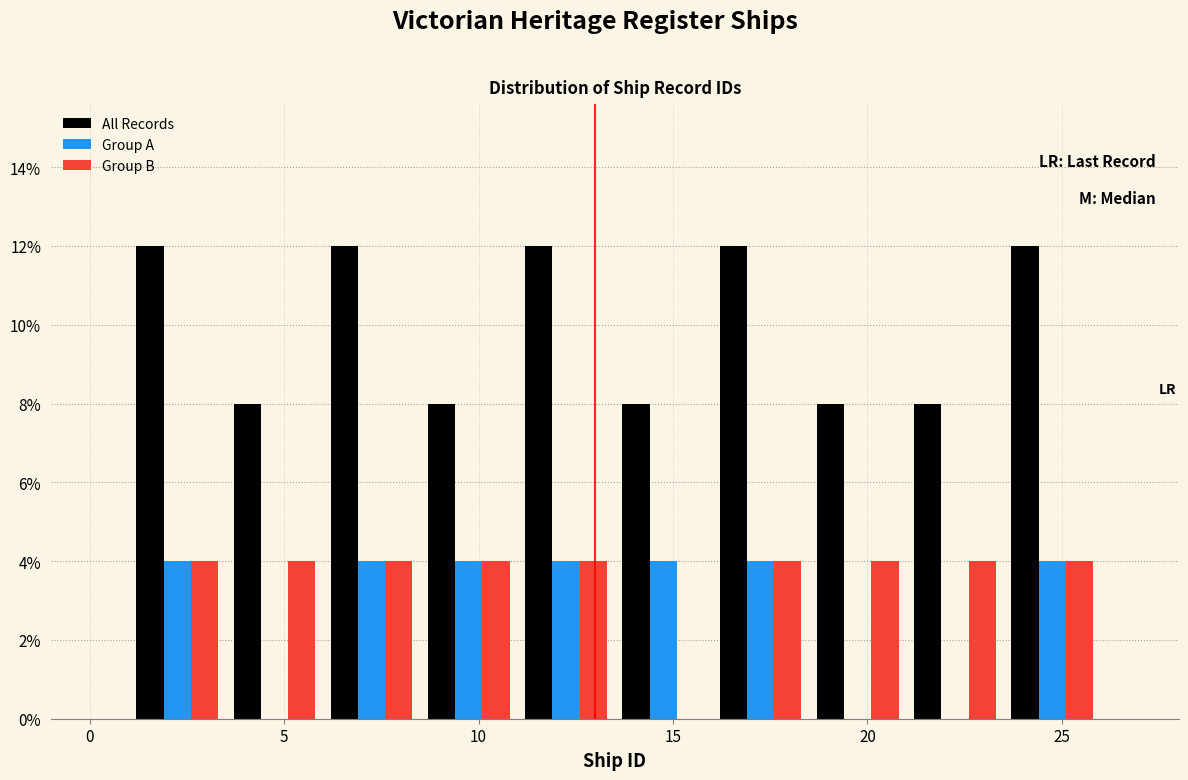

Reading left to right, list every range on the x-axis with the height of the bar of each series over it. The values are not printed on the chart, so give them approximately, as read against the axis.

1.0 to 3.5: All Records=12	Group A=4	Group B=4
3.5 to 6.0: All Records=8	Group A=0	Group B=4
6.0 to 8.5: All Records=12	Group A=4	Group B=4
8.5 to 11.0: All Records=8	Group A=4	Group B=4
11.0 to 13.5: All Records=12	Group A=4	Group B=4
13.5 to 16.0: All Records=8	Group A=4	Group B=0
16.0 to 18.5: All Records=12	Group A=4	Group B=4
18.5 to 21.0: All Records=8	Group A=0	Group B=4
21.0 to 23.5: All Records=8	Group A=0	Group B=4
23.5 to 26.0: All Records=12	Group A=4	Group B=4